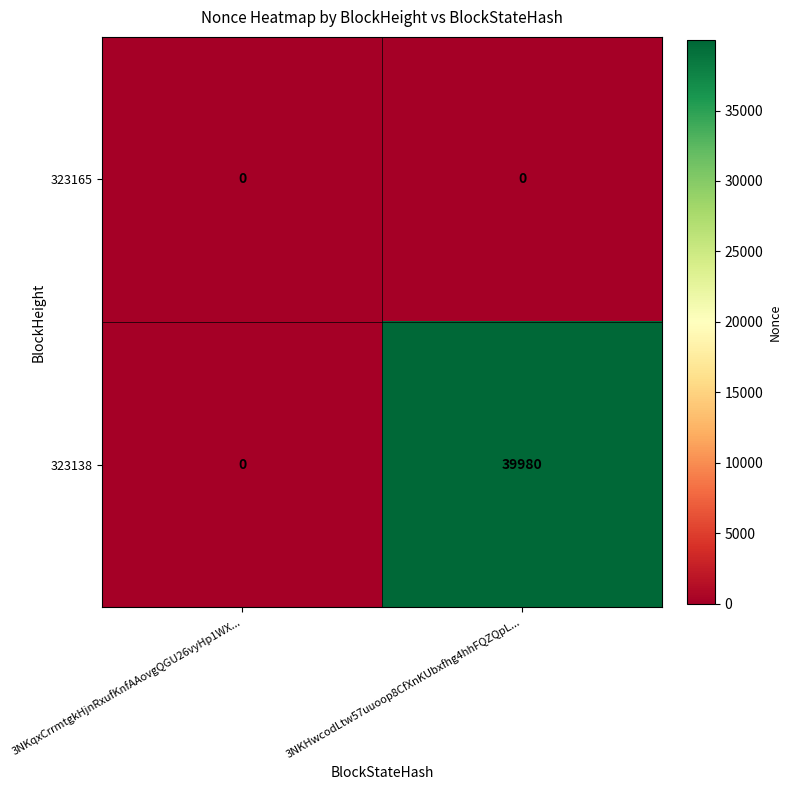

True or false: 323138 has a value of 39980 at 3NKHwcodLtw57uuoop8CfXnKUbxfhg4hhFQZQpL....

True